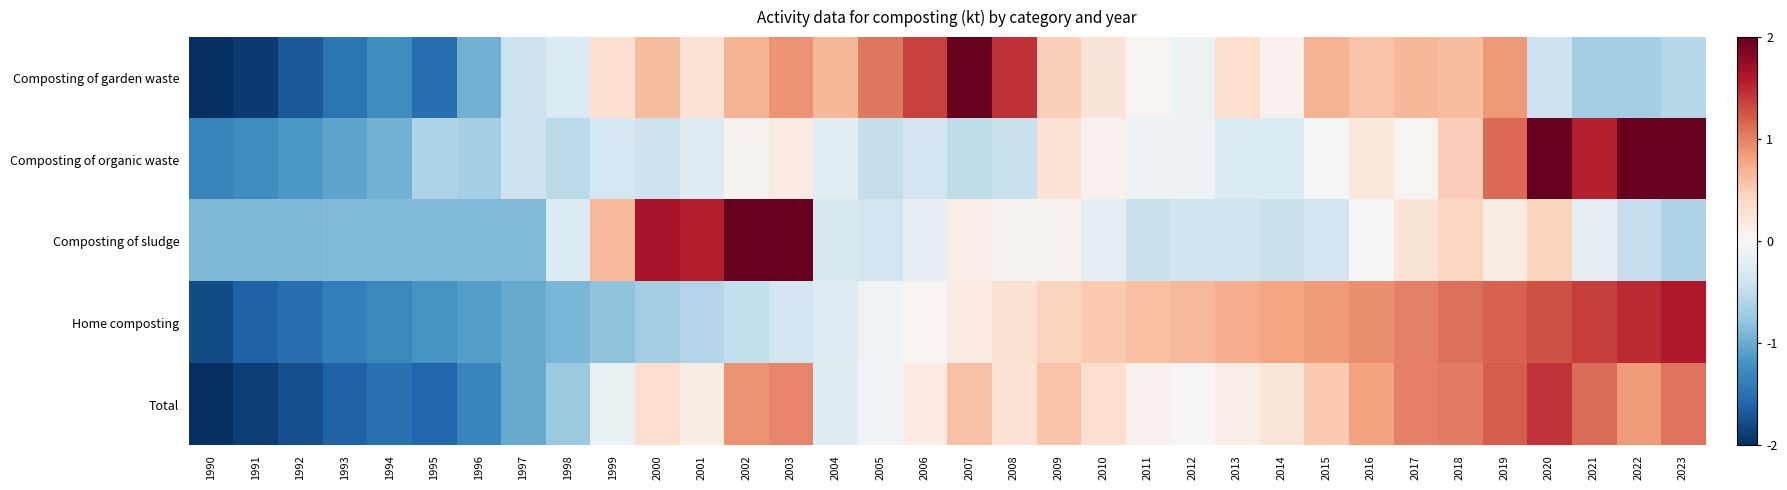

Reading right to left, extract all data points from this chart.

Composting of garden waste: 2023=-0.6	2022=-0.7	2021=-0.7	2020=-0.4	2019=0.9	2018=0.6	2017=0.7	2016=0.6	2015=0.7	2014=0.1	2013=0.3	2012=-0.1	2011=0.1	2010=0.3	2009=0.5	2008=1.5	2007=2.0	2006=1.4	2005=1.1	2004=0.7	2003=0.9	2002=0.7	2001=0.3	2000=0.6	1999=0.3	1998=-0.3	1997=-0.4	1996=-1.0	1995=-1.5	1994=-1.2	1993=-1.5	1992=-1.7	1991=-1.9	1990=-2.0
Composting of organic waste: 2023=2.0	2022=2.0	2021=1.5	2020=2.0	2019=1.1	2018=0.5	2017=0.1	2016=0.2	2015=-0.0	2014=-0.3	2013=-0.3	2012=-0.1	2011=-0.1	2010=0.1	2009=0.3	2008=-0.4	2007=-0.5	2006=-0.4	2005=-0.5	2004=-0.2	2003=0.2	2002=0.1	2001=-0.3	2000=-0.4	1999=-0.4	1998=-0.5	1997=-0.4	1996=-0.7	1995=-0.6	1994=-1.0	1993=-1.0	1992=-1.1	1991=-1.2	1990=-1.3
Composting of sludge: 2023=-0.6	2022=-0.5	2021=-0.2	2020=0.4	2019=0.1	2018=0.4	2017=0.3	2016=-0.0	2015=-0.4	2014=-0.5	2013=-0.4	2012=-0.4	2011=-0.4	2010=-0.2	2009=0.1	2008=0.1	2007=0.1	2006=-0.2	2005=-0.4	2004=-0.3	2003=2.0	2002=2.0	2001=1.6	2000=1.7	1999=0.6	1998=-0.3	1997=-0.9	1996=-0.9	1995=-0.9	1994=-0.9	1993=-0.9	1992=-0.9	1991=-0.9	1990=-0.9
Home composting: 2023=1.6	2022=1.5	2021=1.4	2020=1.3	2019=1.2	2018=1.1	2017=1.0	2016=0.9	2015=0.9	2014=0.8	2013=0.7	2012=0.7	2011=0.6	2010=0.5	2009=0.4	2008=0.3	2007=0.2	2006=0.1	2005=-0.1	2004=-0.3	2003=-0.4	2002=-0.5	2001=-0.6	2000=-0.7	1999=-0.8	1998=-0.9	1997=-1.0	1996=-1.1	1995=-1.2	1994=-1.3	1993=-1.4	1992=-1.5	1991=-1.6	1990=-1.8
Total: 2023=1.1	2022=0.9	2021=1.1	2020=1.4	2019=1.2	2018=1.0	2017=1.0	2016=0.8	2015=0.5	2014=0.2	2013=0.1	2012=0.0	2011=0.1	2010=0.3	2009=0.6	2008=0.3	2007=0.6	2006=0.2	2005=-0.1	2004=-0.2	2003=1.0	2002=0.9	2001=0.2	2000=0.3	1999=-0.1	1998=-0.7	1997=-1.0	1996=-1.3	1995=-1.6	1994=-1.5	1993=-1.6	1992=-1.8	1991=-1.9	1990=-2.0